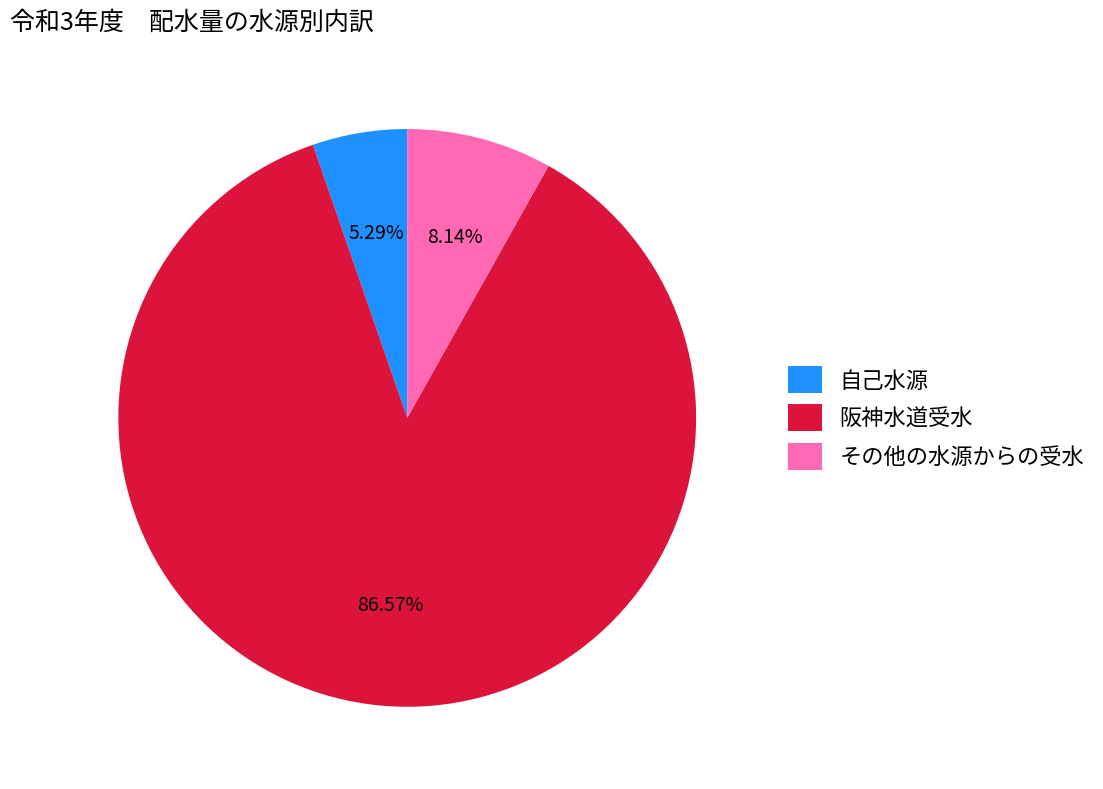

The 自己水源 slice represents 11% of the pie. True or false?

False